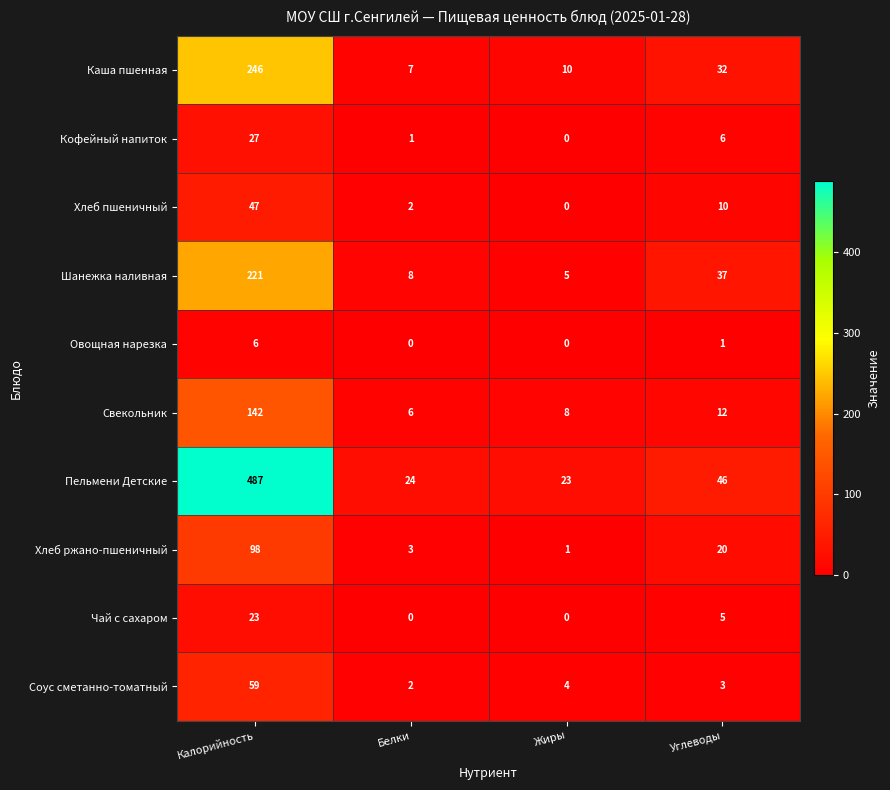

What is the total value across all series at Углеводы?

172